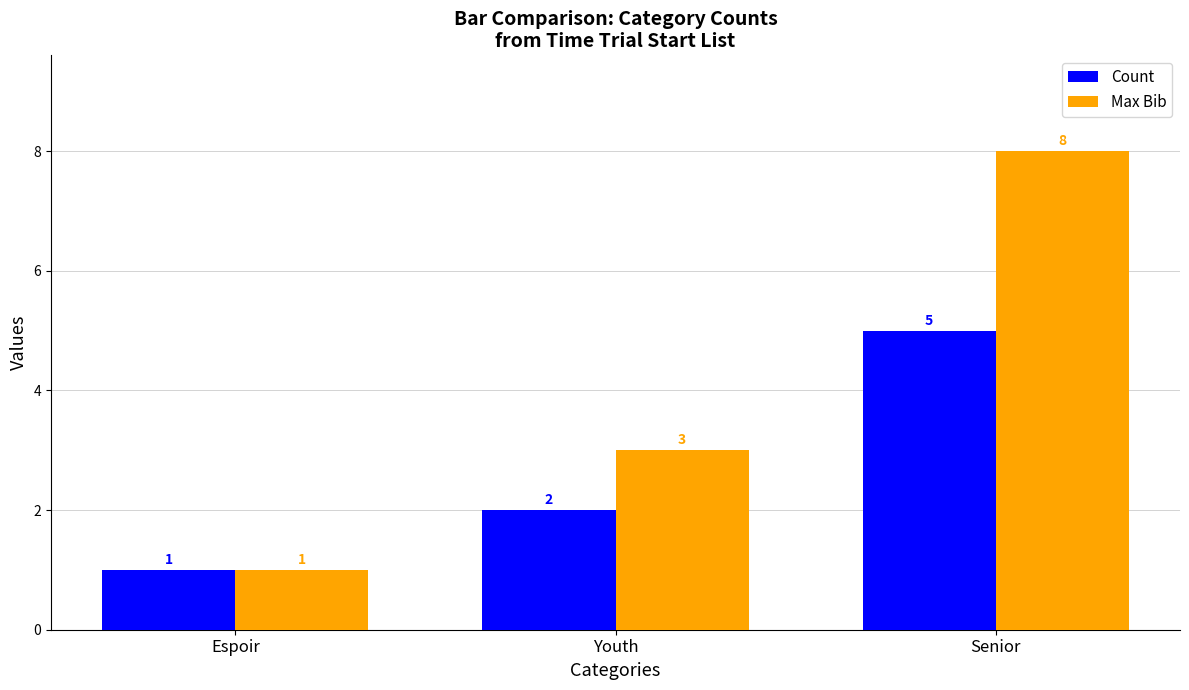

At how many categories does at least one series exceed 4?

1